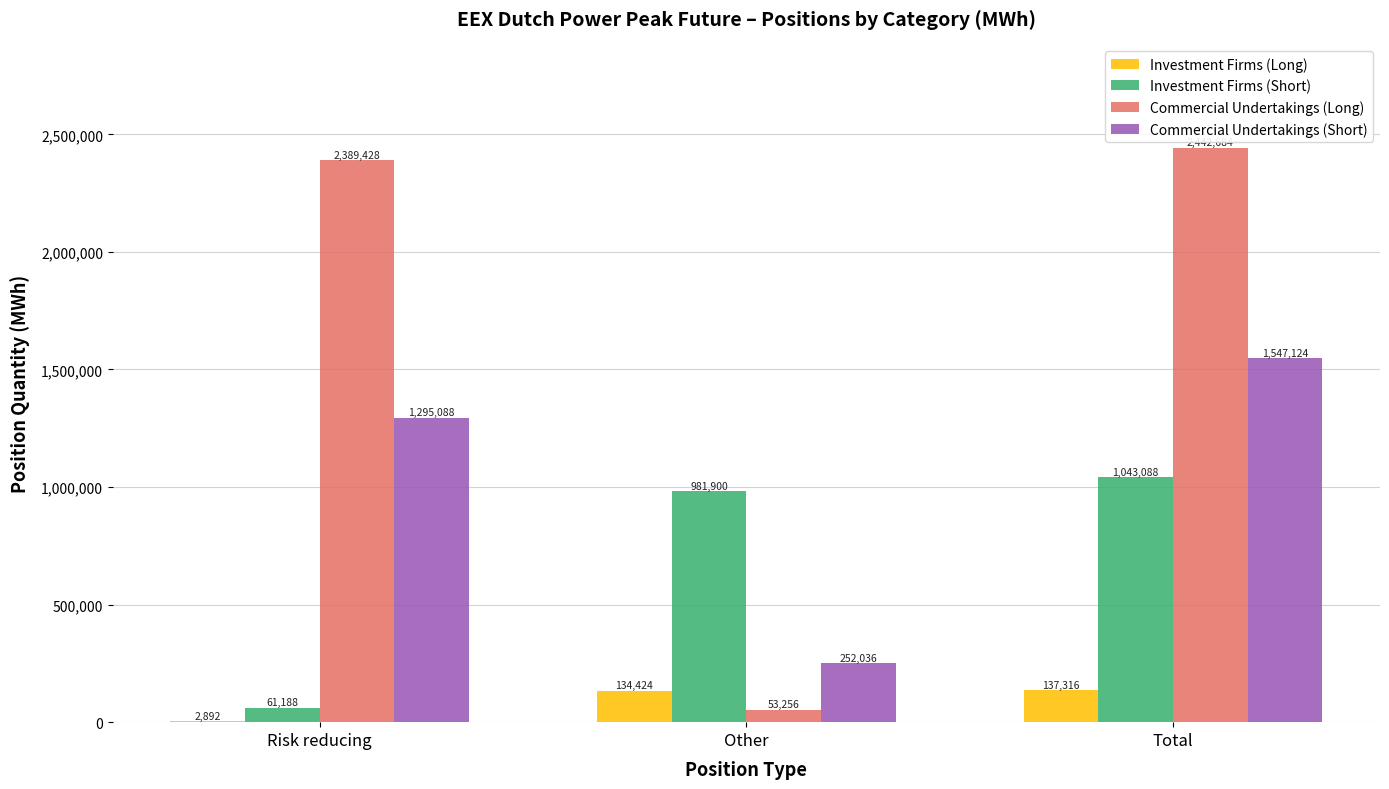

How many groups of bars are there?

3